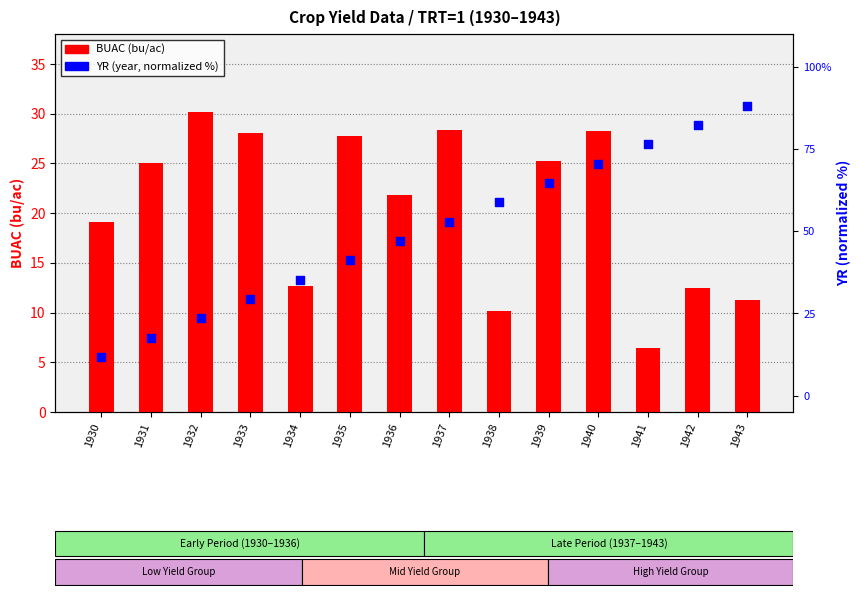

At how many categories does at least one series exceed 18?

14